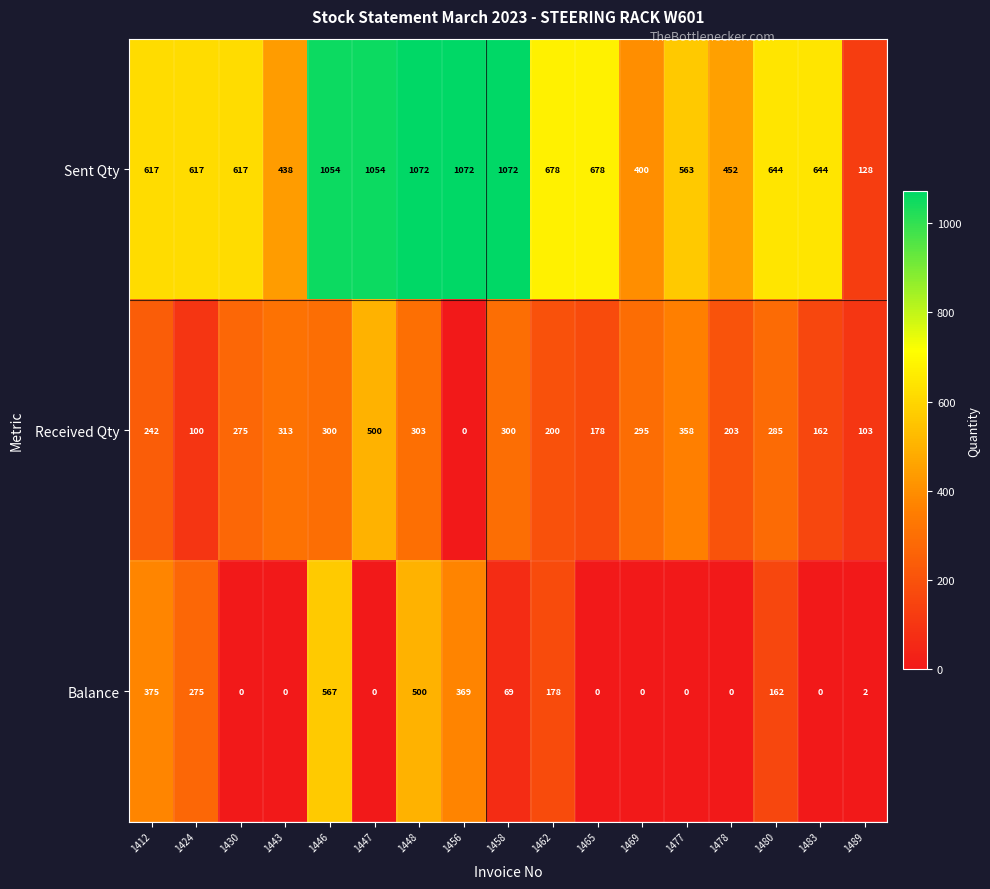

Which category has the lowest value in the Sent Qty series?

1489